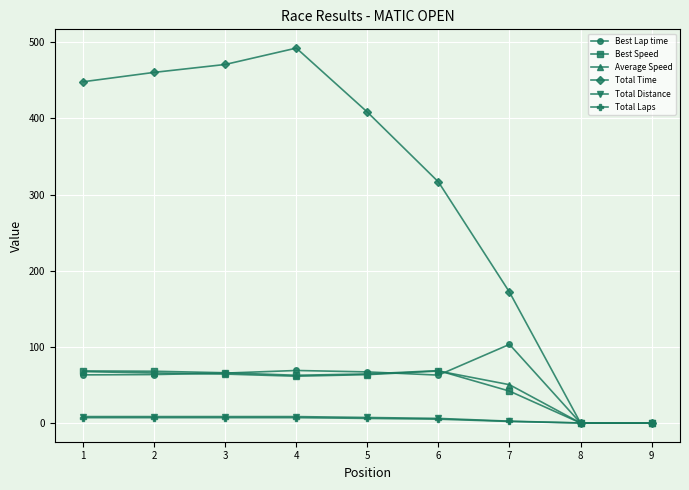

Is the value of Best Speed at 7 greater than the value of Best Lap time at 6?

No